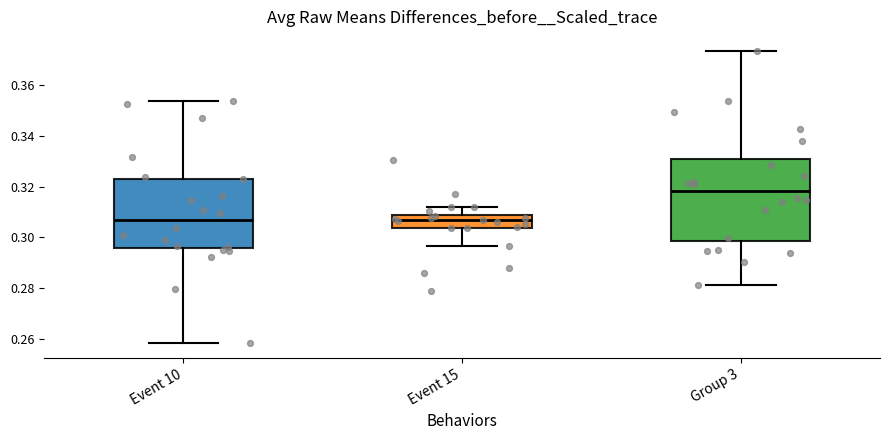

Reading left to right, read every box against the y-axis: the position of its median line, the range the box covers, and the ends of its whiskers. The values are not printed on the chart, so give them approximately, as read against the axis.

Event 10: median 0.306, box 0.296 to 0.324, whiskers 0.258 to 0.354
Event 15: median 0.306, box 0.304 to 0.308, whiskers 0.296 to 0.312
Group 3: median 0.318, box 0.298 to 0.330, whiskers 0.282 to 0.374